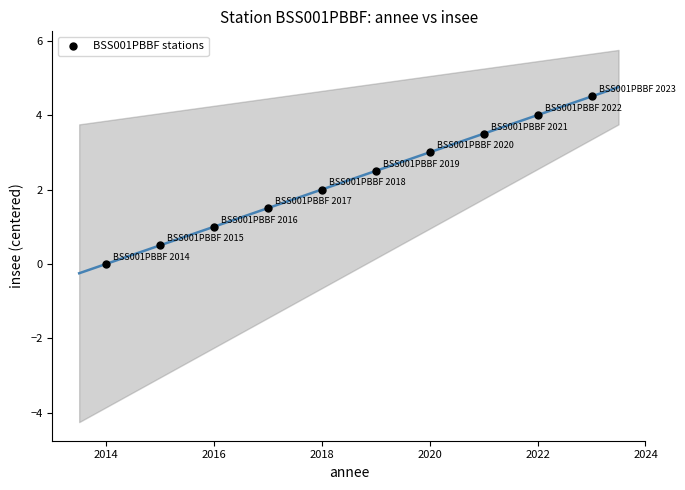

What is the average X value?

2018.5